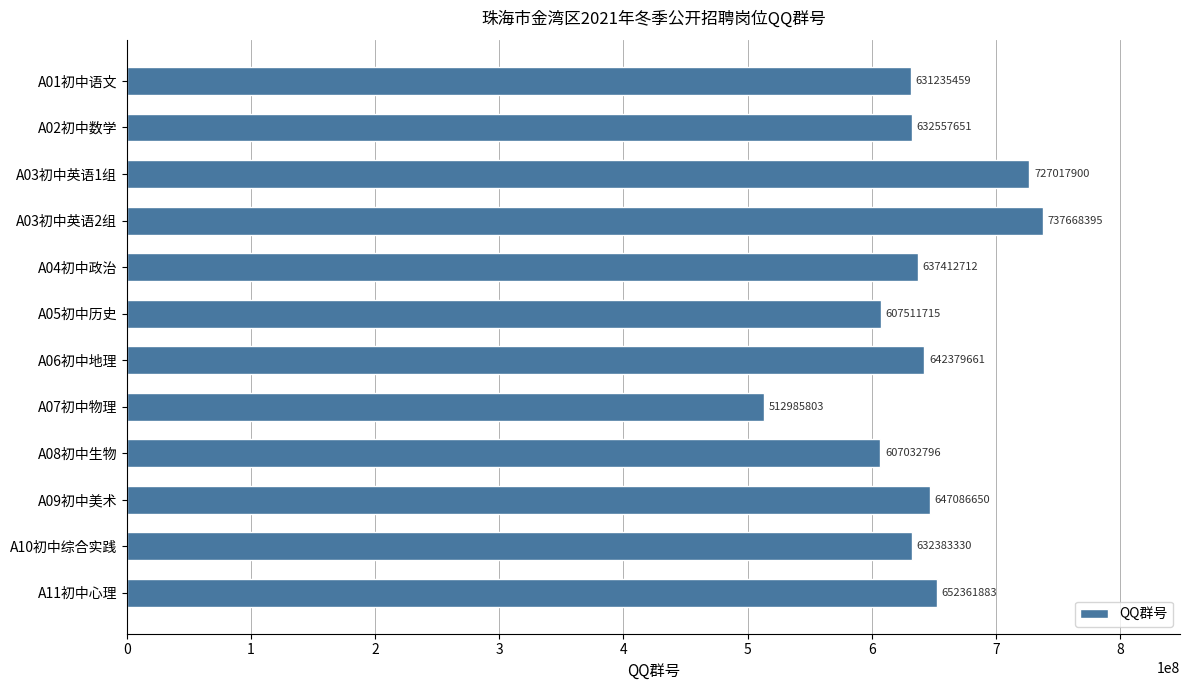

Reading bottom to top, list all the values displayed in this chart.

A11初中心理=652361883	A10初中综合实践=632383330	A09初中美术=647086650	A08初中生物=607032796	A07初中物理=512985803	A06初中地理=642379661	A05初中历史=607511715	A04初中政治=637412712	A03初中英语2组=737668395	A03初中英语1组=727017900	A02初中数学=632557651	A01初中语文=631235459